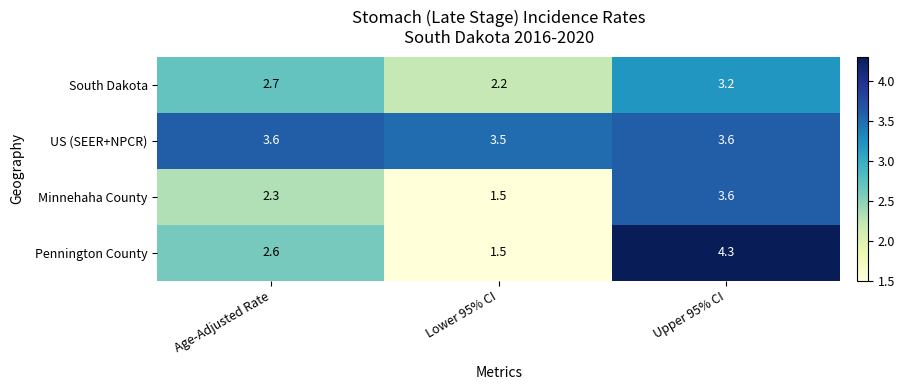

Which series changed the most between Age-Adjusted Rate and Upper 95% CI?

Pennington County